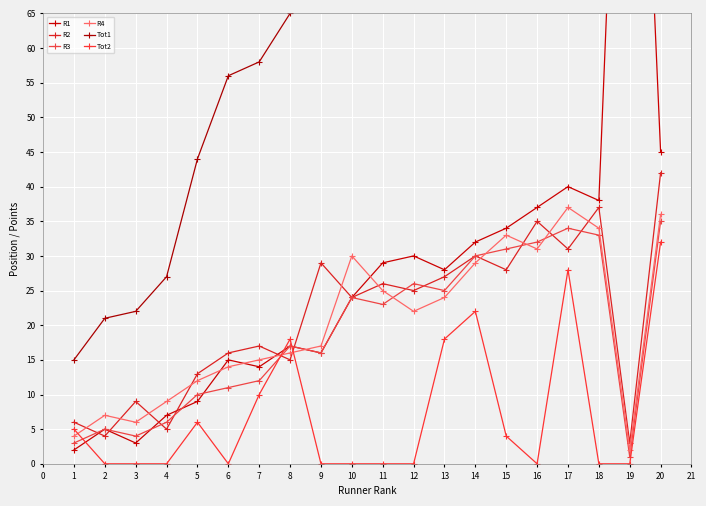

After their last crossing, which series has the higher values: R1 or R4?

R1